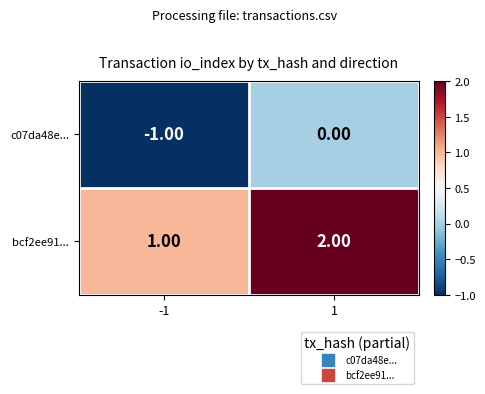

Is the value of bcf2ee91... at 1 greater than the value of c07da48e... at 1?

Yes